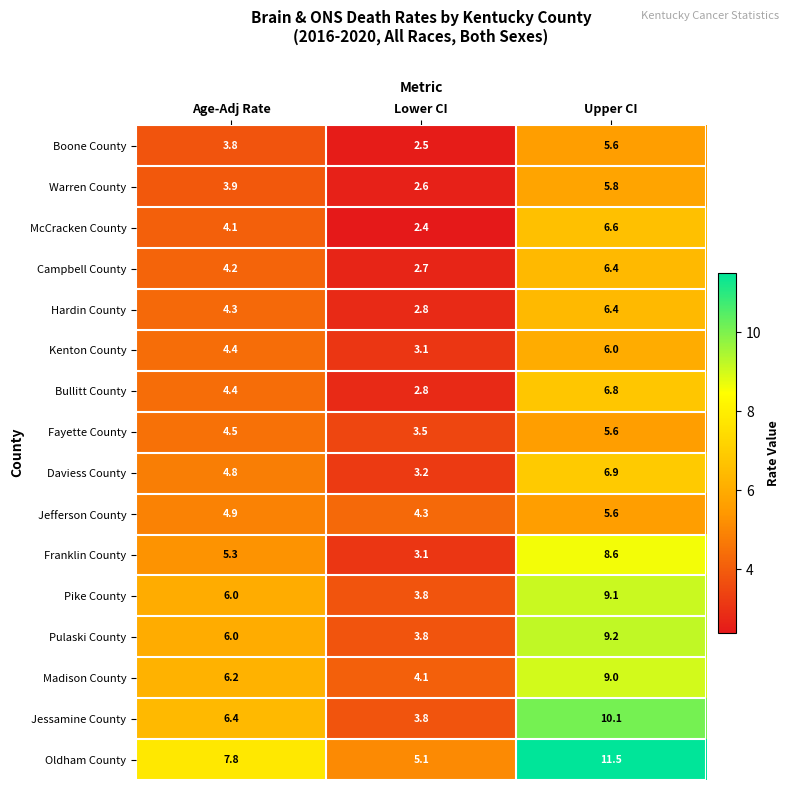

At which category is the sum across all series the highest?

Upper CI